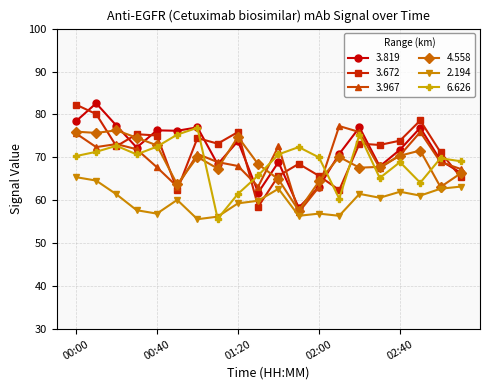

What is the highest value of the 3.672 series?

82.3